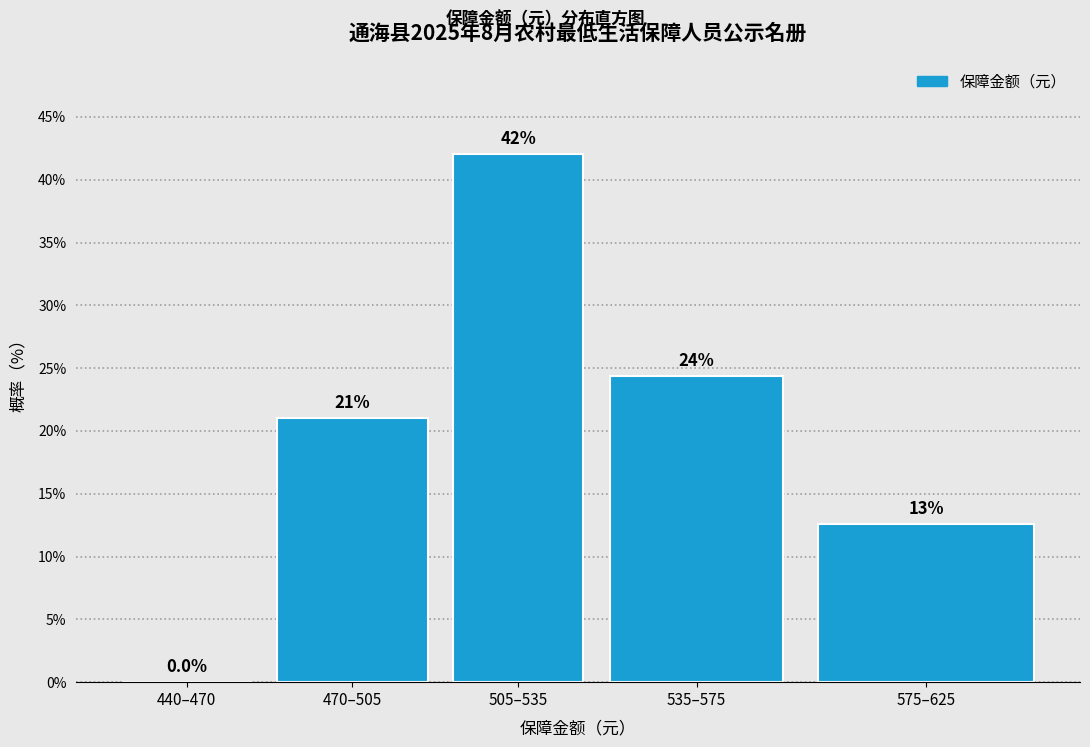

Reading right to left, list all the values displayed in this chart.

575–625=12.6	535–575=24.4	505–535=42.0	470–505=21.0	440–470=0.0